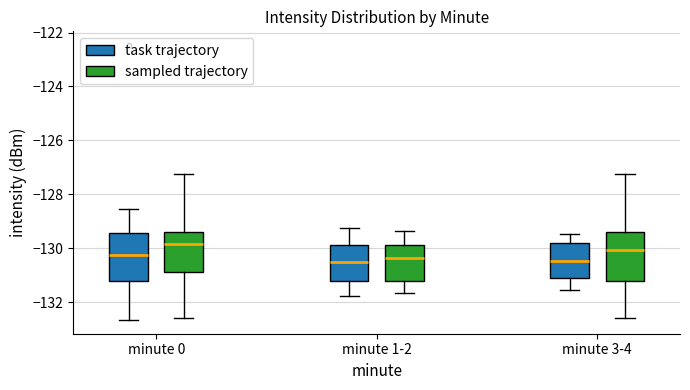

Reading left to right, read every box against the y-axis: the position of its median line, the range the box covers, and the ends of its whiskers. The values are not printed on the chart, so give them approximately, as read against the axis.

minute 0 (task trajectory): median -130.2, box -131.2 to -129.4, whiskers -132.6 to -128.6
minute 0 (sampled trajectory): median -129.8, box -130.8 to -129.4, whiskers -132.6 to -127.2
minute 1-2 (task trajectory): median -130.6, box -131.2 to -129.8, whiskers -131.8 to -129.2
minute 1-2 (sampled trajectory): median -130.4, box -131.2 to -129.8, whiskers -131.6 to -129.4
minute 3-4 (task trajectory): median -130.4, box -131.2 to -129.8, whiskers -131.6 to -129.4
minute 3-4 (sampled trajectory): median -130.0, box -131.2 to -129.4, whiskers -132.6 to -127.2